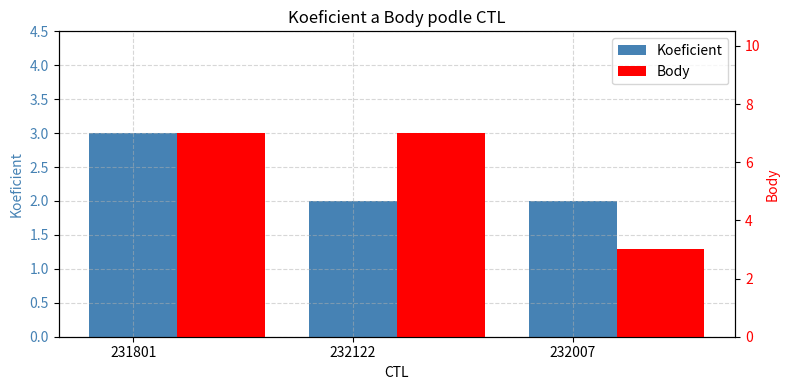

What position from the right is 232122?

2